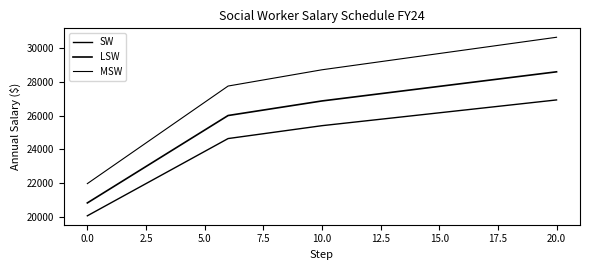

What is the difference between the maximum and minimum values in the LSW series?

7764.8